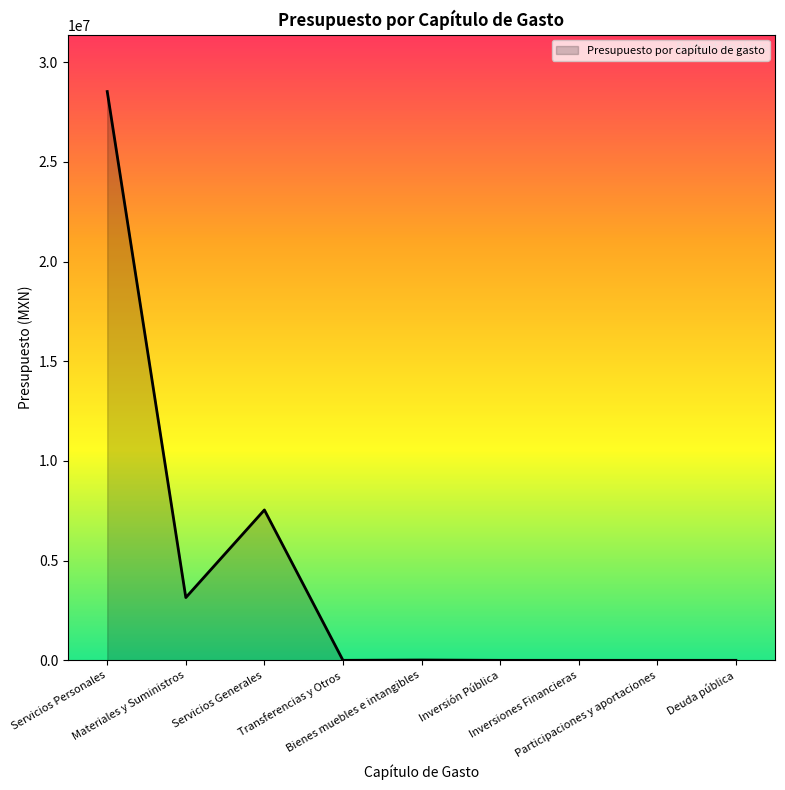

Where is the first local maximum?

Servicios Generales